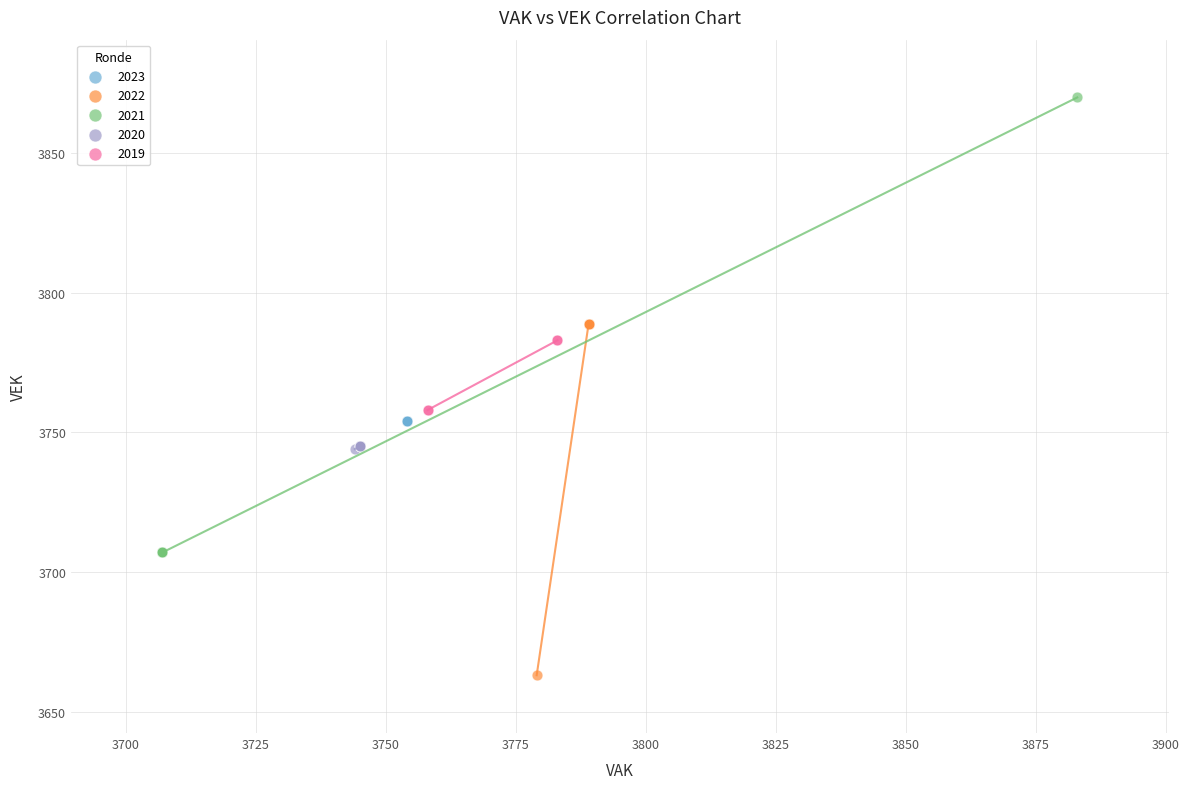

What are all the series names shown in the legend?

2023, 2022, 2021, 2020, 2019